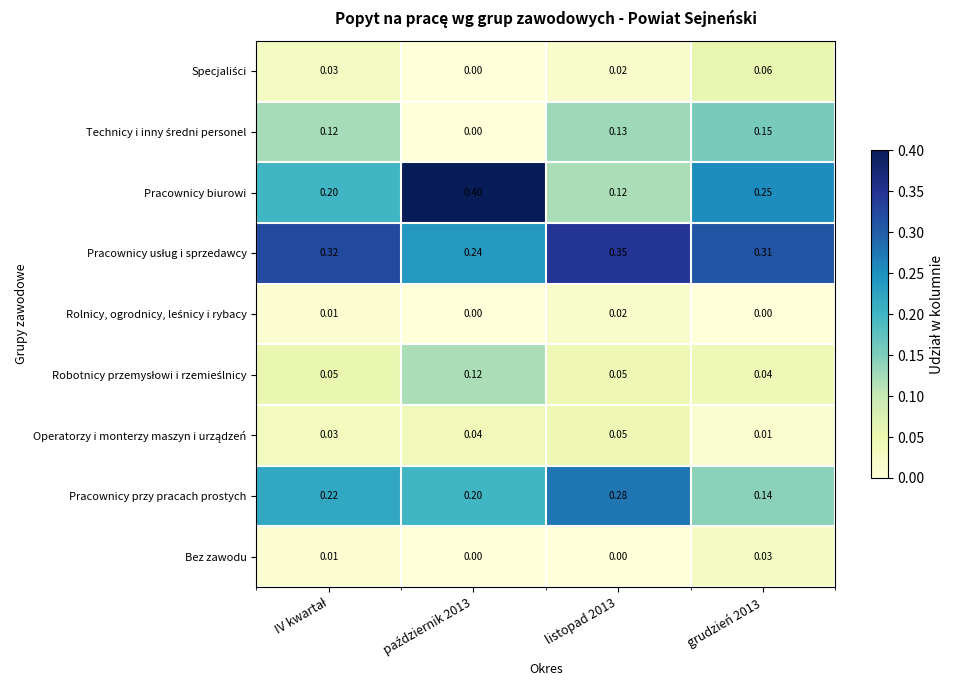

How many data points does each series have?

4